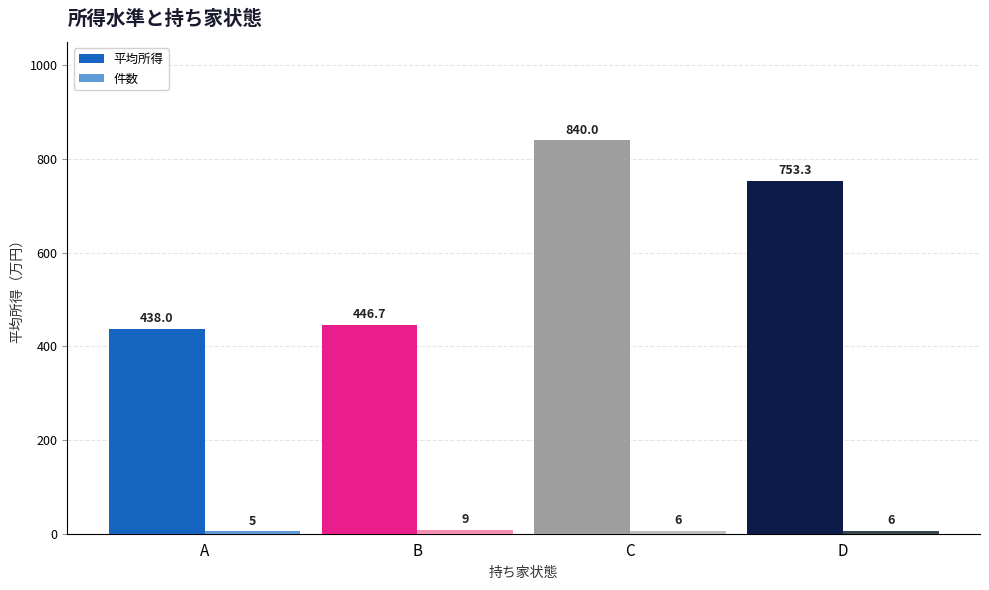

True or false: 平均所得 has a value of 284.6 at A.

False